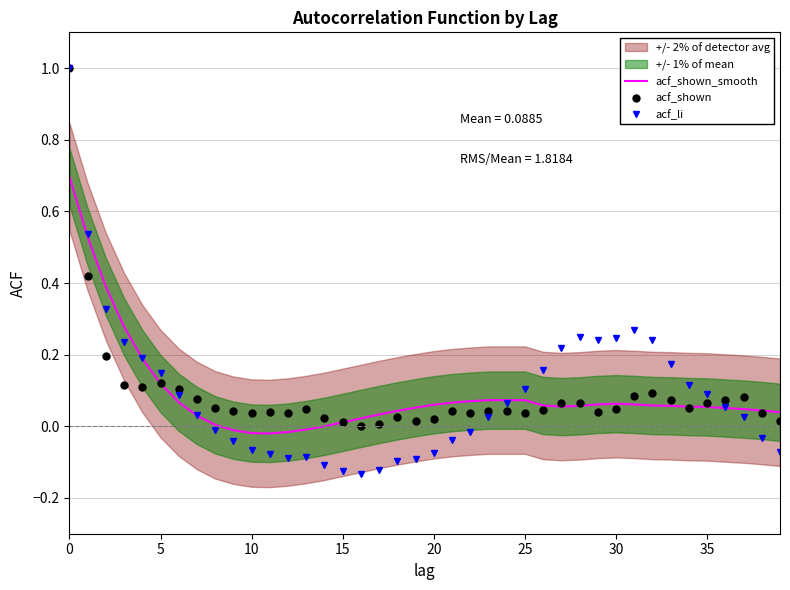

Is this an area chart (filled region under the line)?

No